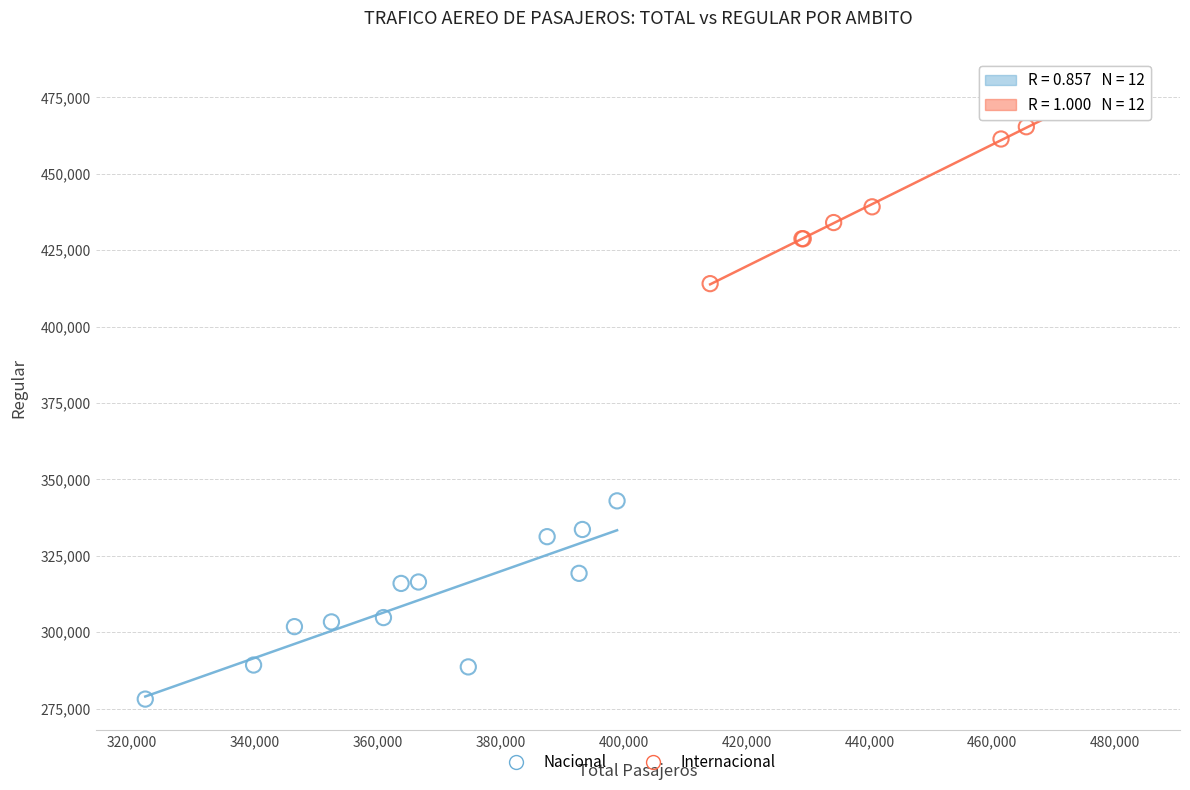

Which series contains the highest Y value?

Internacional